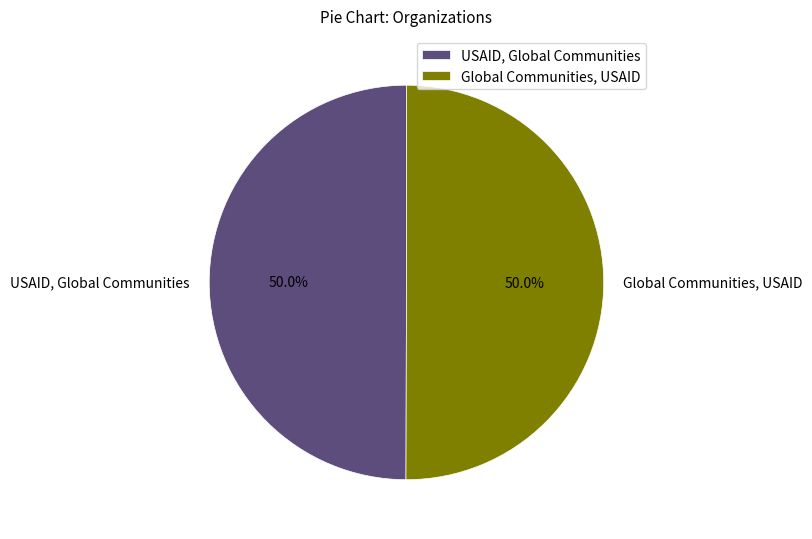

Do Global Communities, USAID and USAID, Global Communities together represent more than half of the pie?

Yes